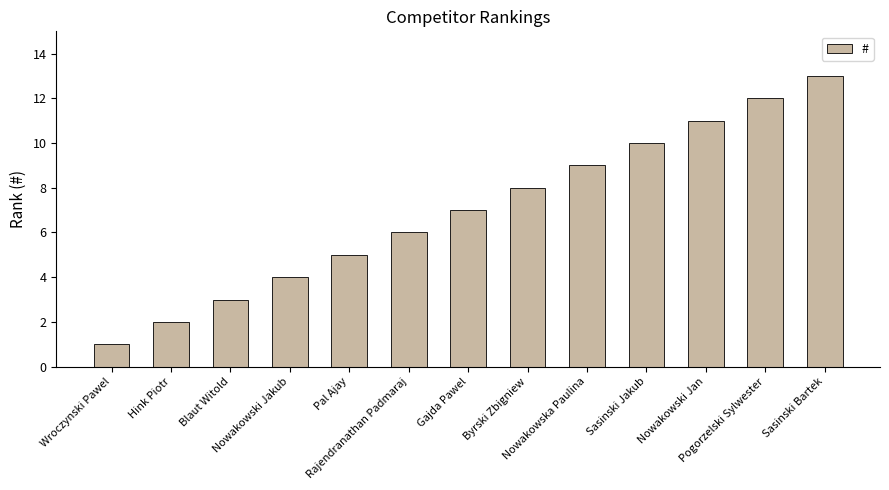

True or false: the data shows 19 at Pogorzelski Sylwester.

False